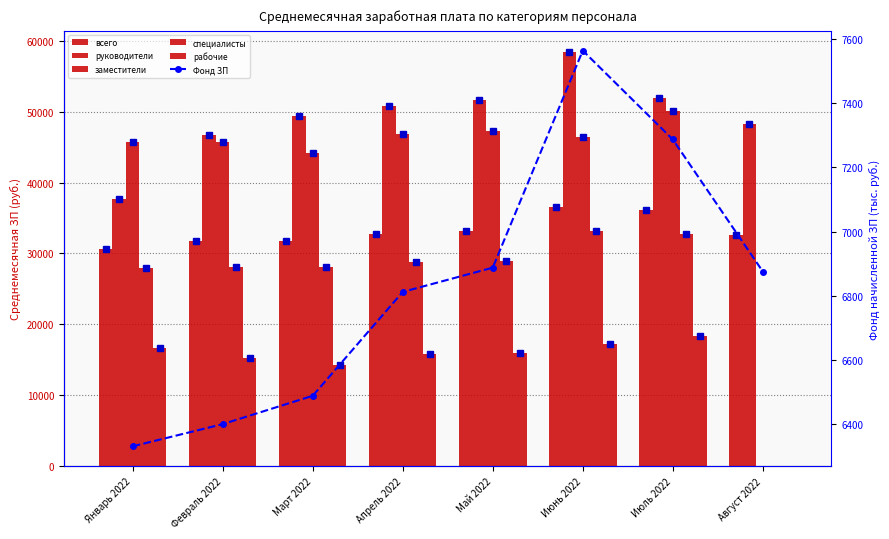

What are all the series names shown in the legend?

всего, руководители, заместители, специалисты, рабочие, Фонд ЗП